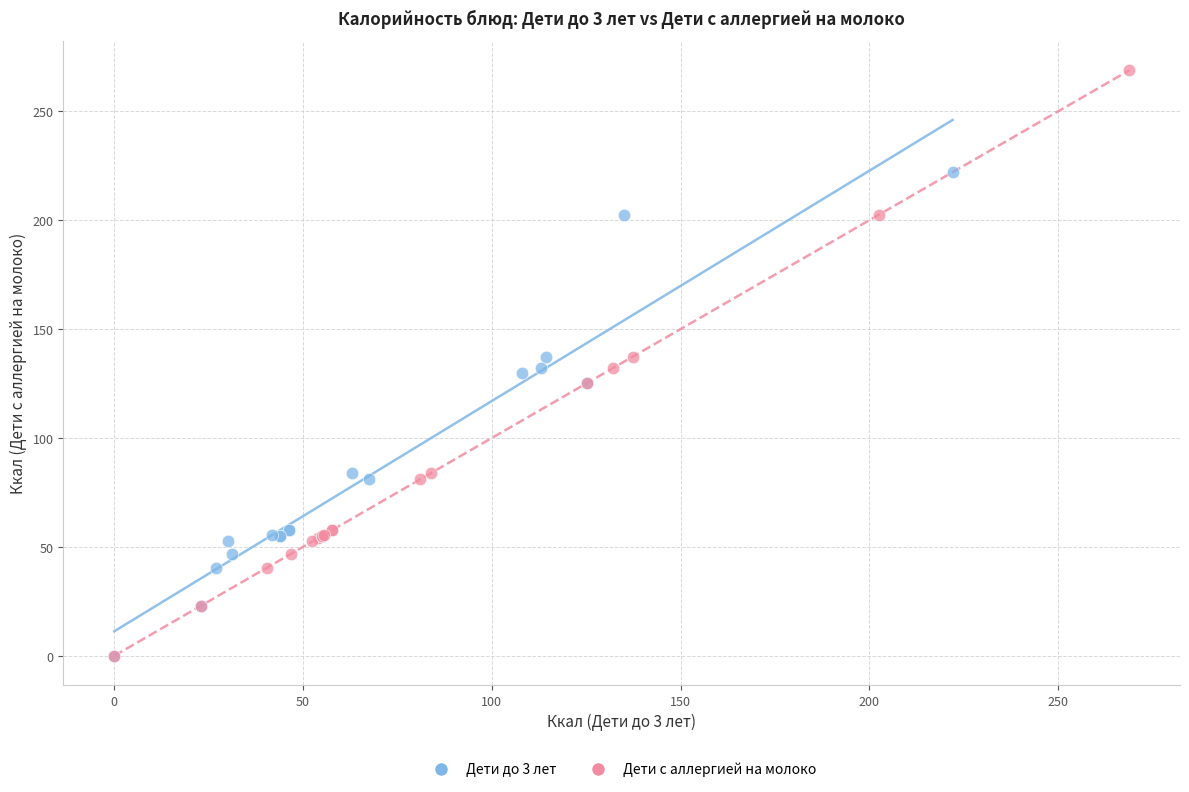

What are all the series names shown in the legend?

Дети до 3 лет, Дети с аллергией на молоко